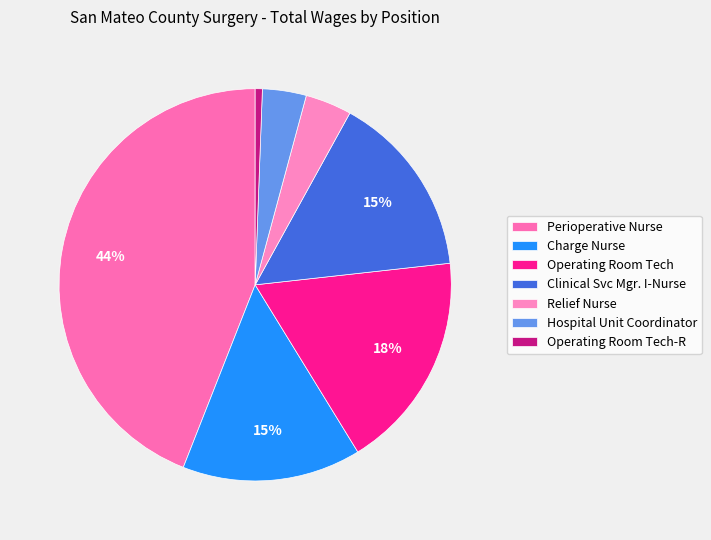

What is the change in value from Operating Room Tech to Operating Room Tech-R?

-242664